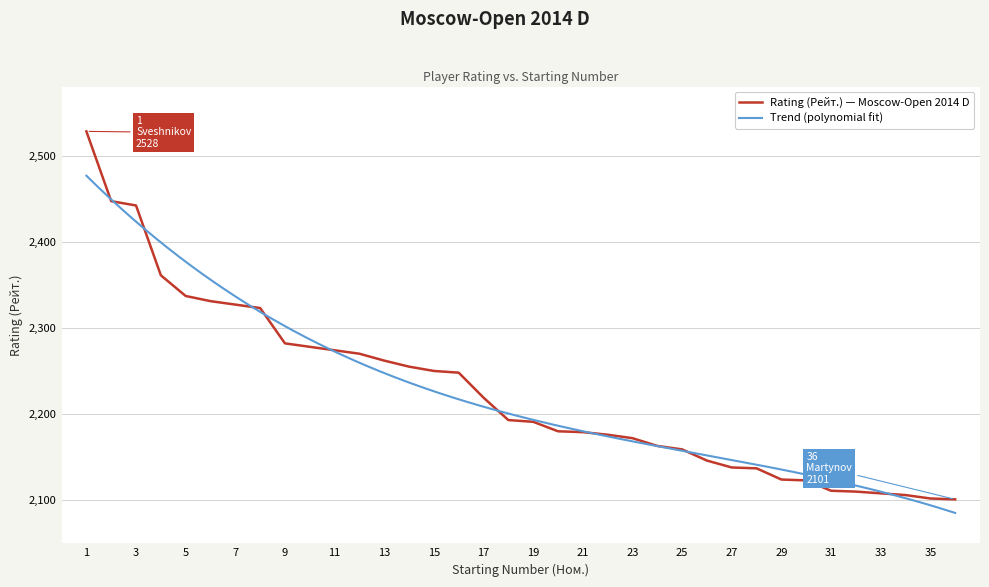

At which label does the data first exceed 2193?

1